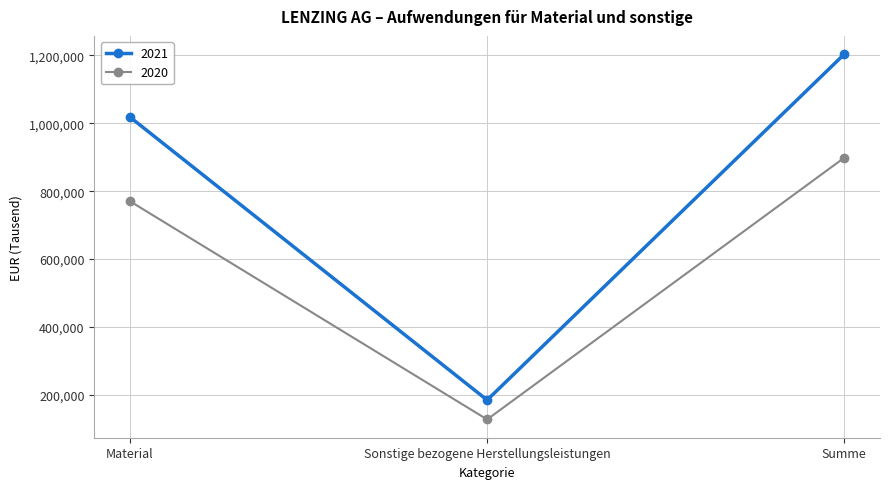

Reading right to left, what are all the values shown in this chart?

2021: Summe=1203153	Sonstige bezogene Herstellungsleistungen=185239	Material=1017914
2020: Summe=898392	Sonstige bezogene Herstellungsleistungen=128138	Material=770254